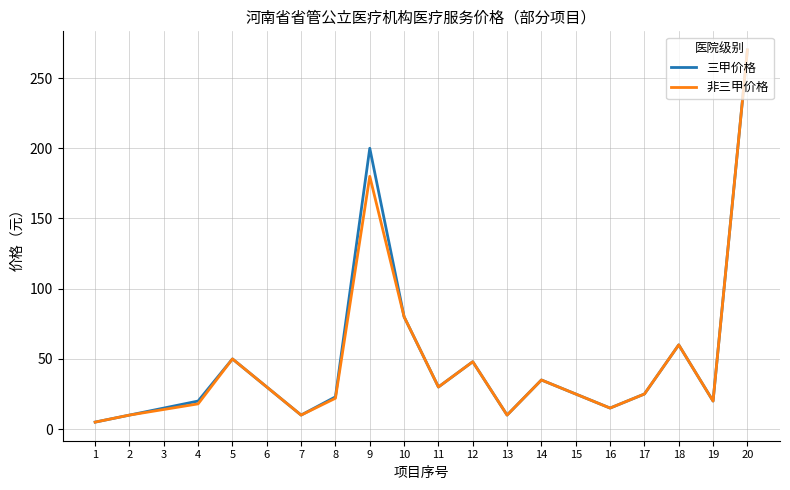

Is the value of 非三甲价格 at 2 greater than the value of 三甲价格 at 15?

No